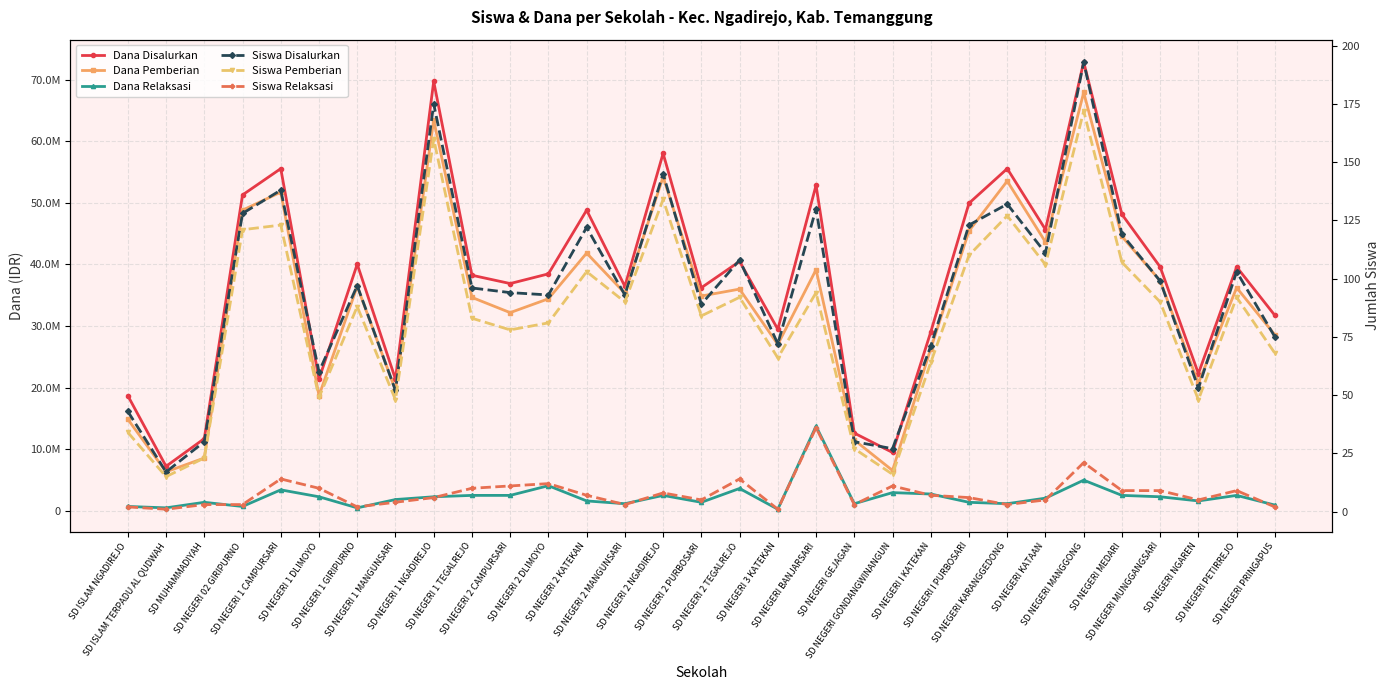

The value of Dana Pemberian at SD NEGERI NGAREN is 20700000. True or false?

True